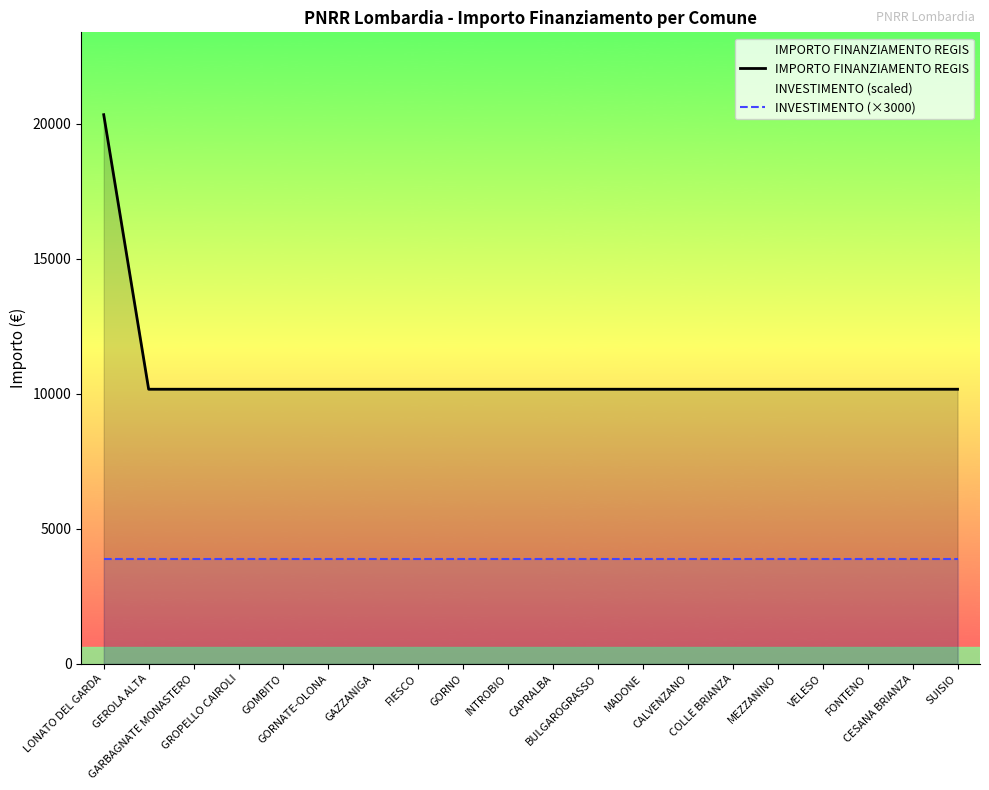

How many lines are shown in the chart?

2